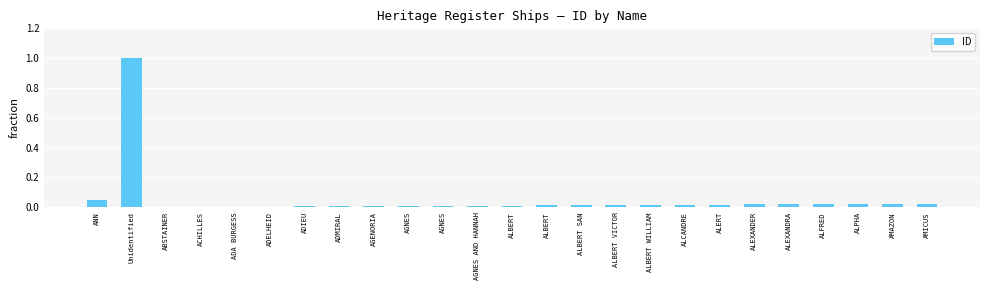

List the labels in order of value, largest first.

Unidentified, ANN, AMICUS, AMAZON, ALPHA, ALFRED, ALEXANDRA, ALEXANDER, ALERT, ALCANDRE, ALBERT WILLIAM, ALBERT VICTOR, ALBERT SAN, ALBERT, ALBERT, AGNES AND HANNAH, AGNES, AGNES, AGENORIA, ADMIRAL, ADIEU, ADELHEID, ADA BURGESS, ACHILLES, ABSTAINER